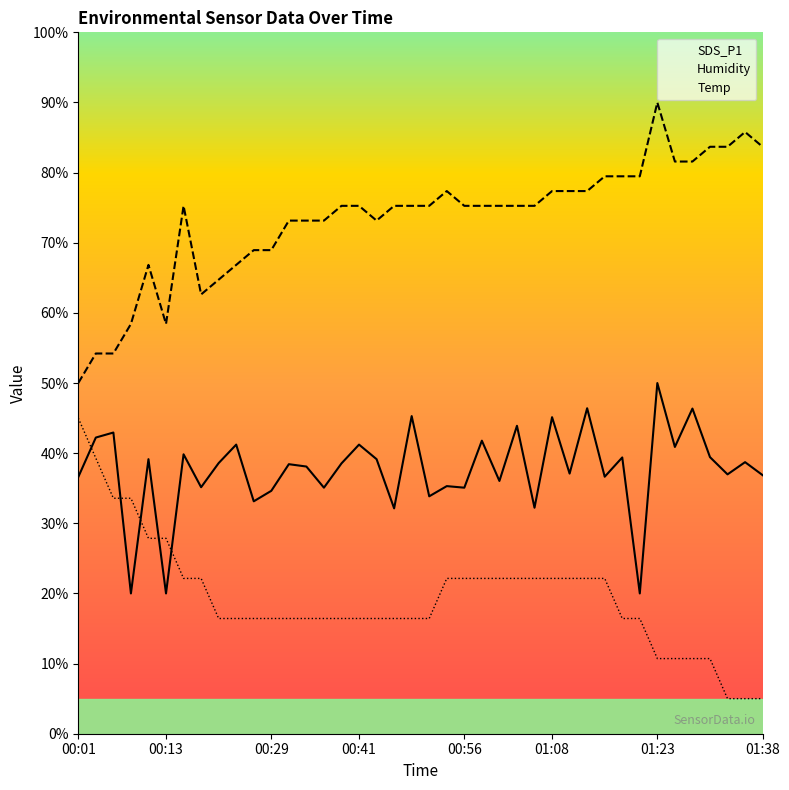

Is it true that Humidity equals 83.7 at 01:33?

True